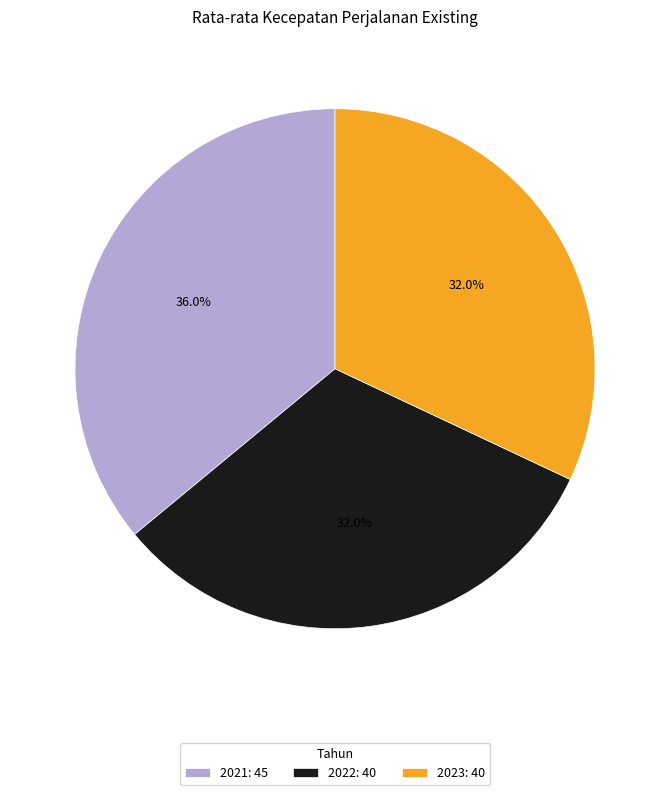

Do 2022 and 2023 together represent more than half of the pie?

Yes